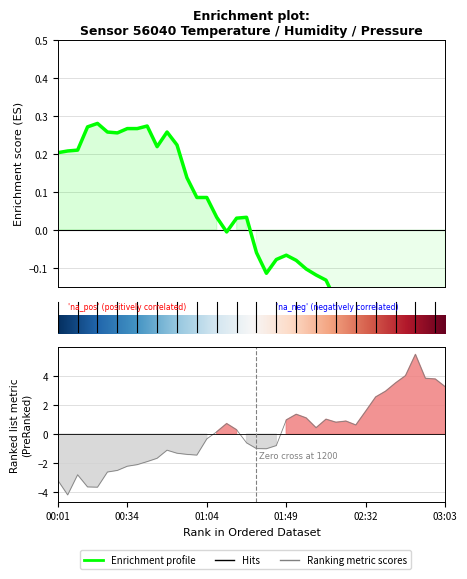

What is the label of the 35th point from the right?

5